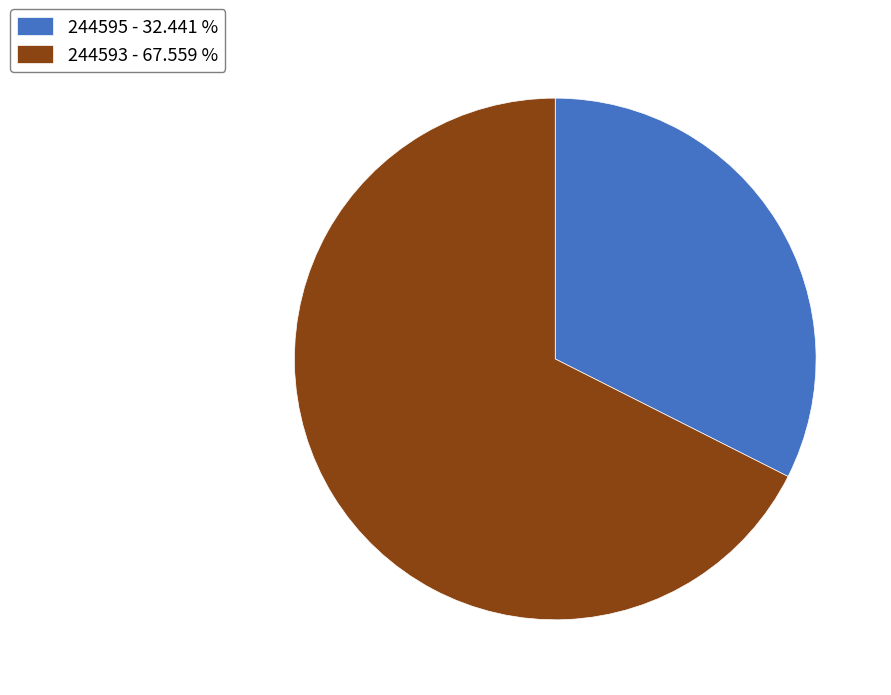

What is the ratio of the value at 244595 to the value at 244593?

0.5